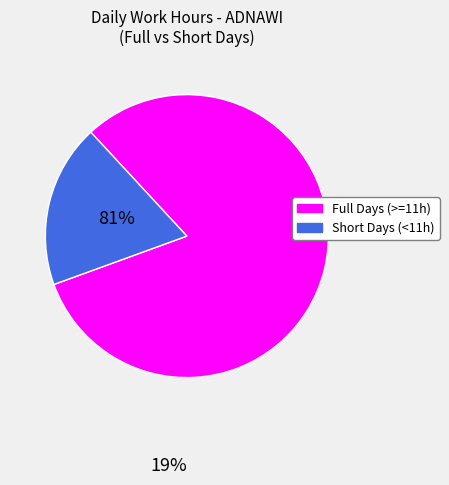

Is there any slice that represents more than half of the pie?

Yes